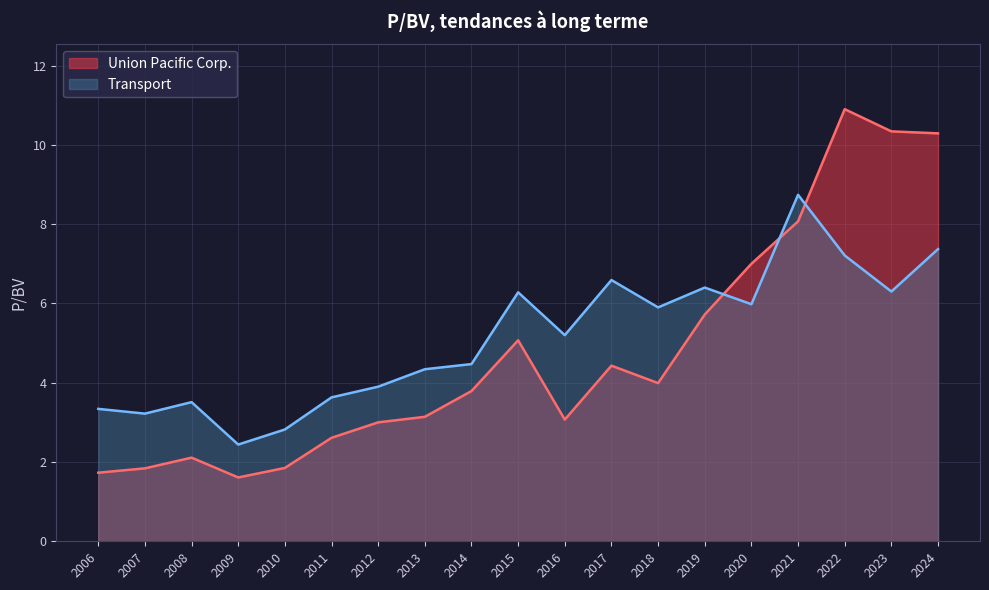

At how many categories does at least one series exceed 10?

3